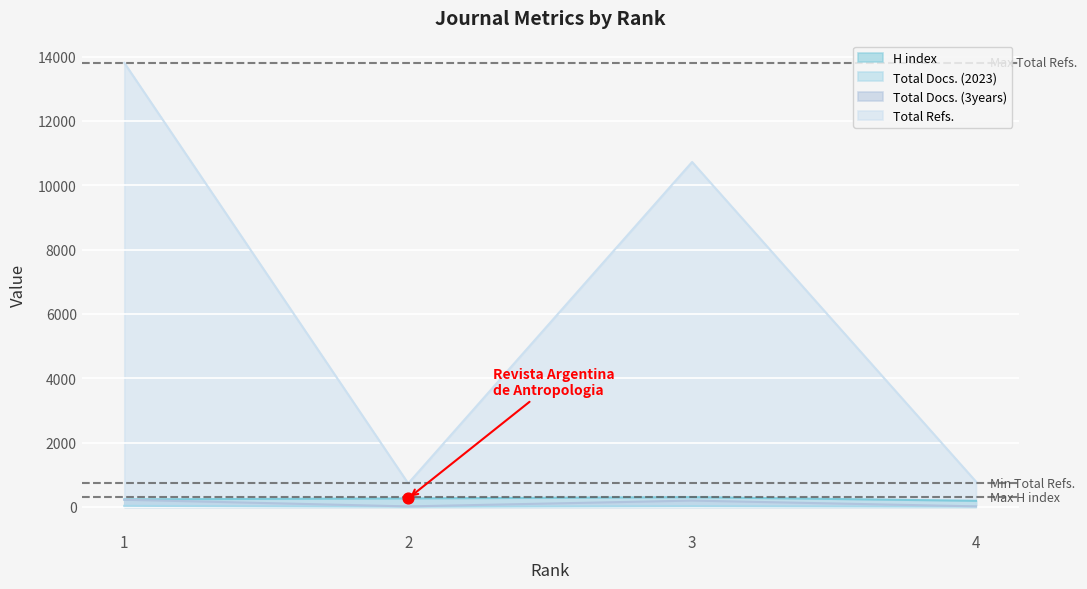

Which series reaches the maximum Y coordinate?

Total Refs.